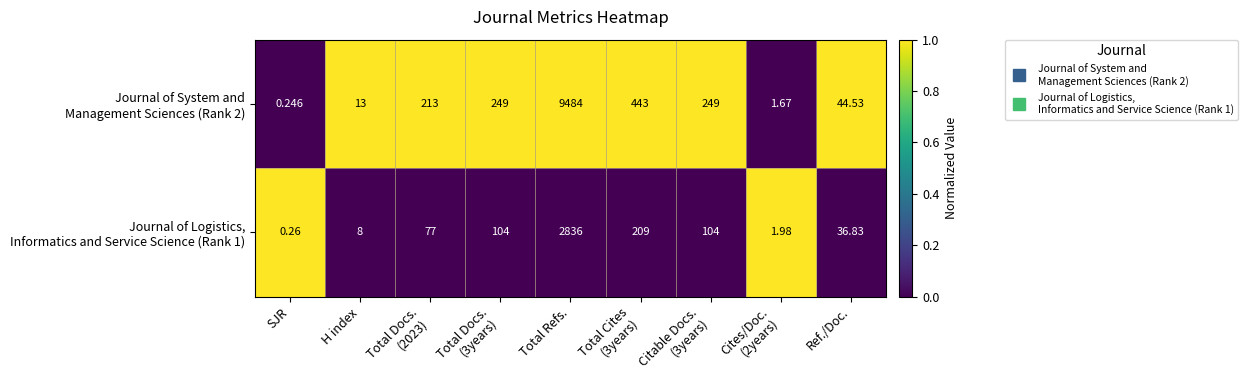

What is the total value across all series at Ref./Doc.?

81.4